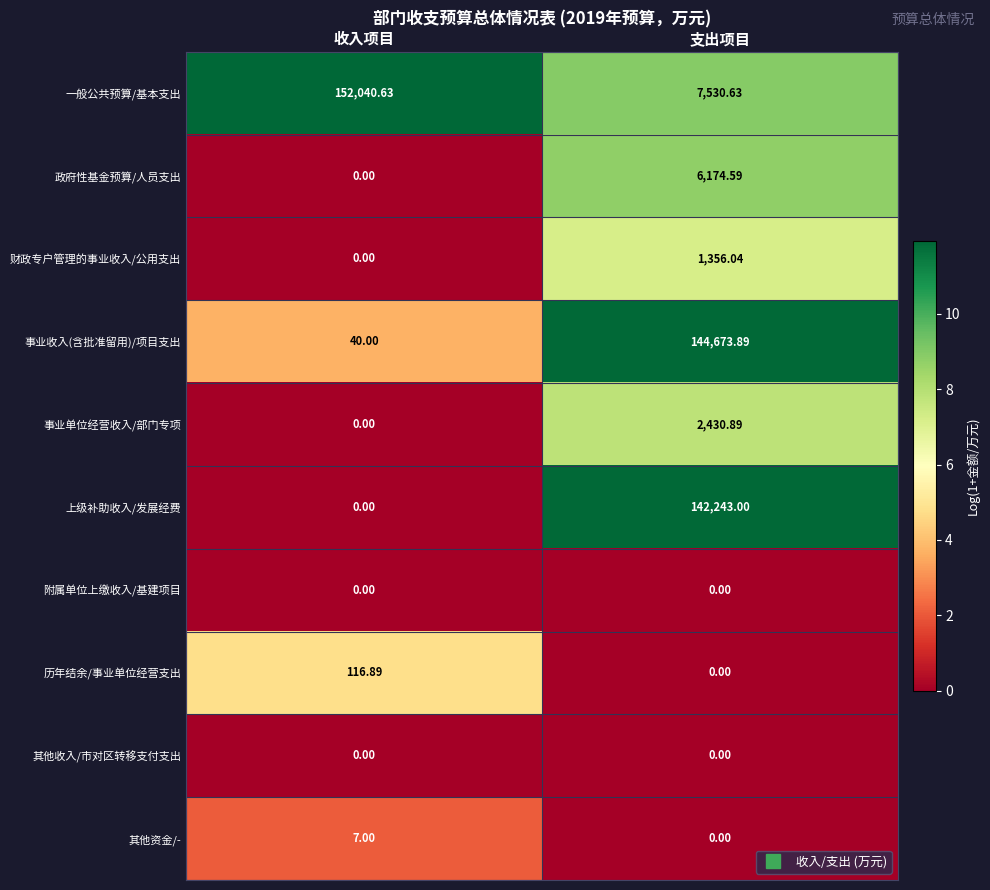

At which label does 一般公共预算/基本支出 first exceed 152040?

收入项目